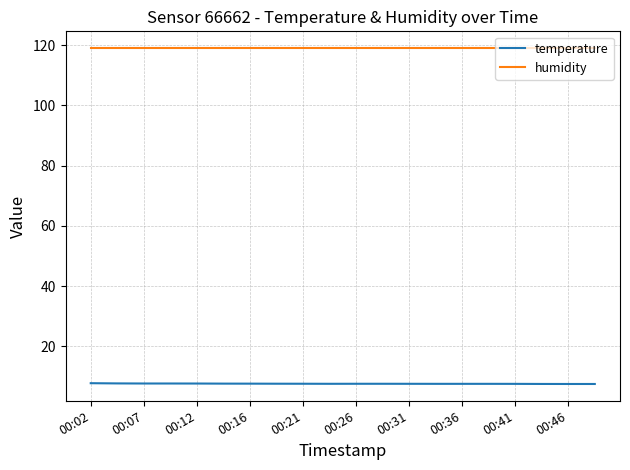

True or false: humidity and temperature intersect in this chart.

False